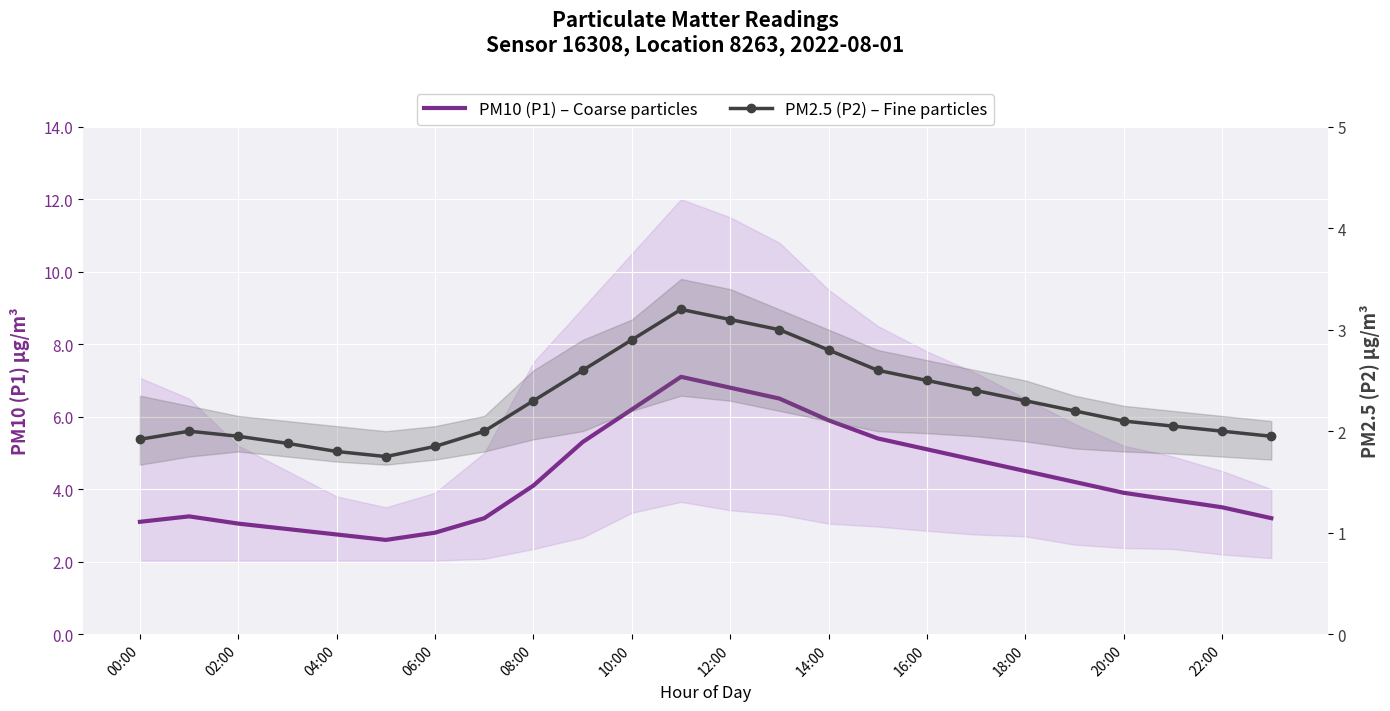

At how many categories does at least one series exceed 2?

24